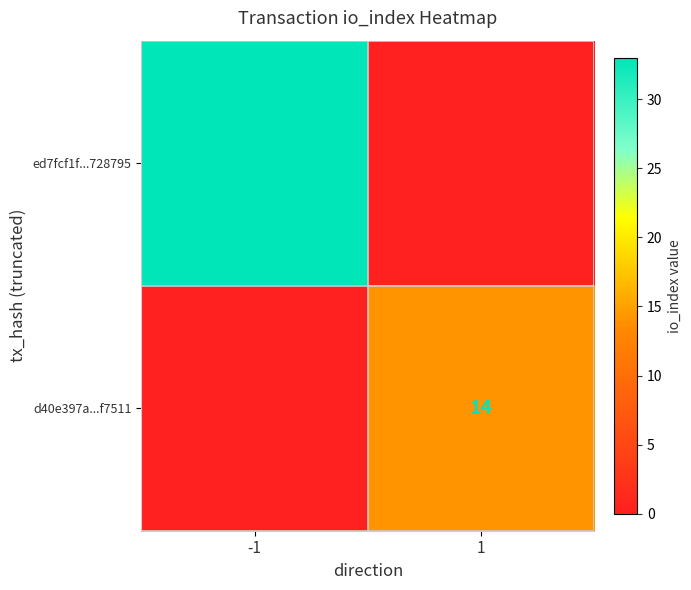

Is the value of d40e397a...f7511 at 1 greater than the value of ed7fcf1f...728795 at -1?

No